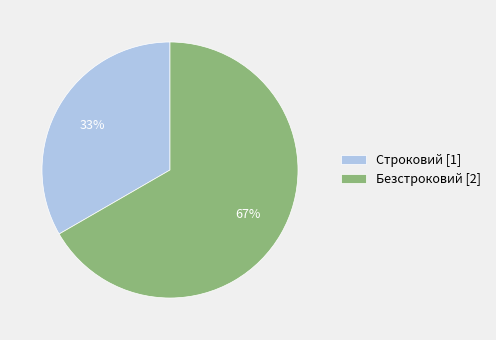

What percentage is the Строковий slice, to the nearest percent?

33%